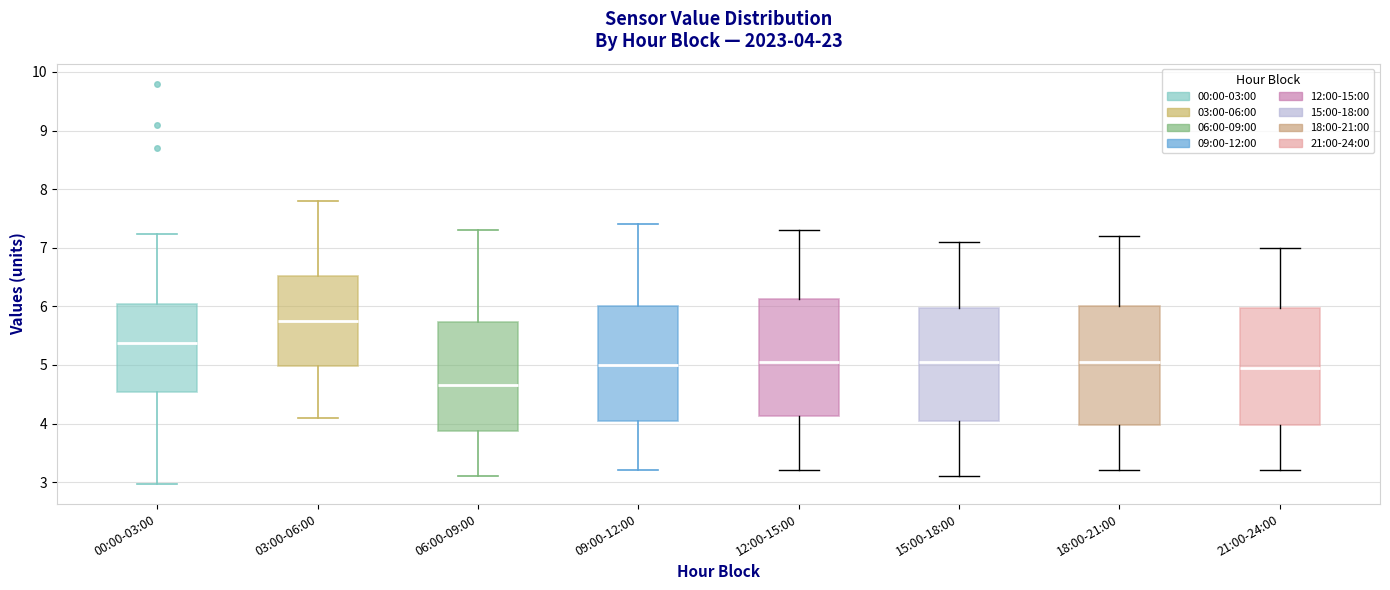

Which box has the highest median line?

03:00-06:00